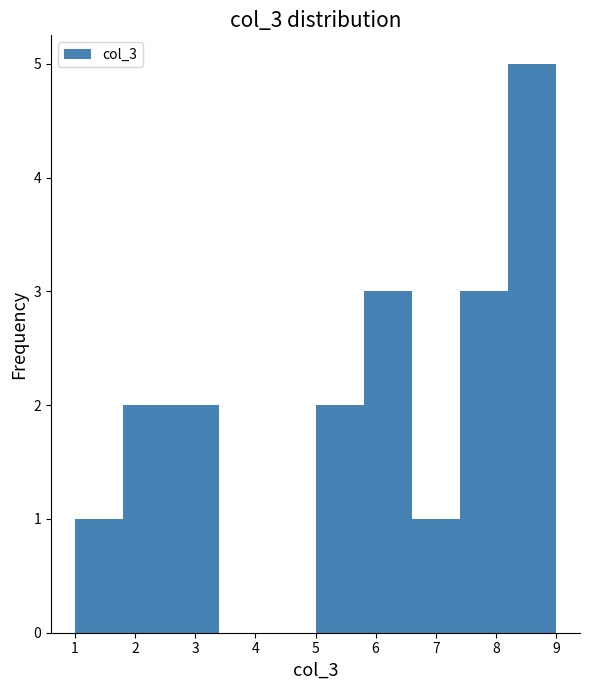

Which range on the x-axis has the tallest bar?

8.2 to 9.0